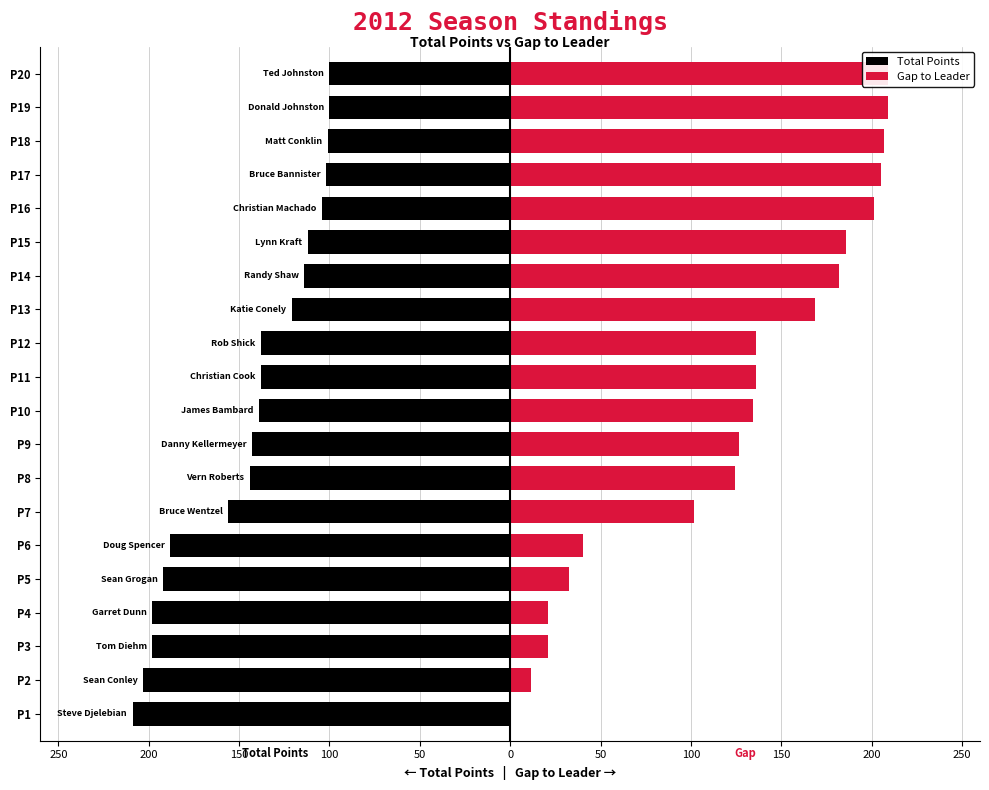

Which series has the largest range (max minus min)?

Gap to Leader